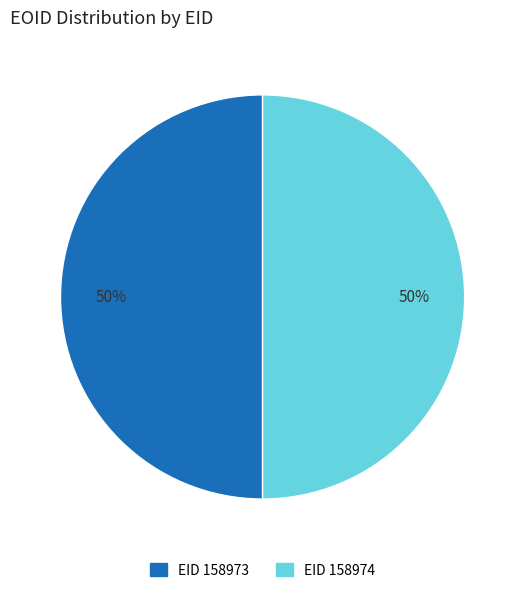

To the nearest percent, what is the combined percentage of EID 158973 and EID 158974?

100%